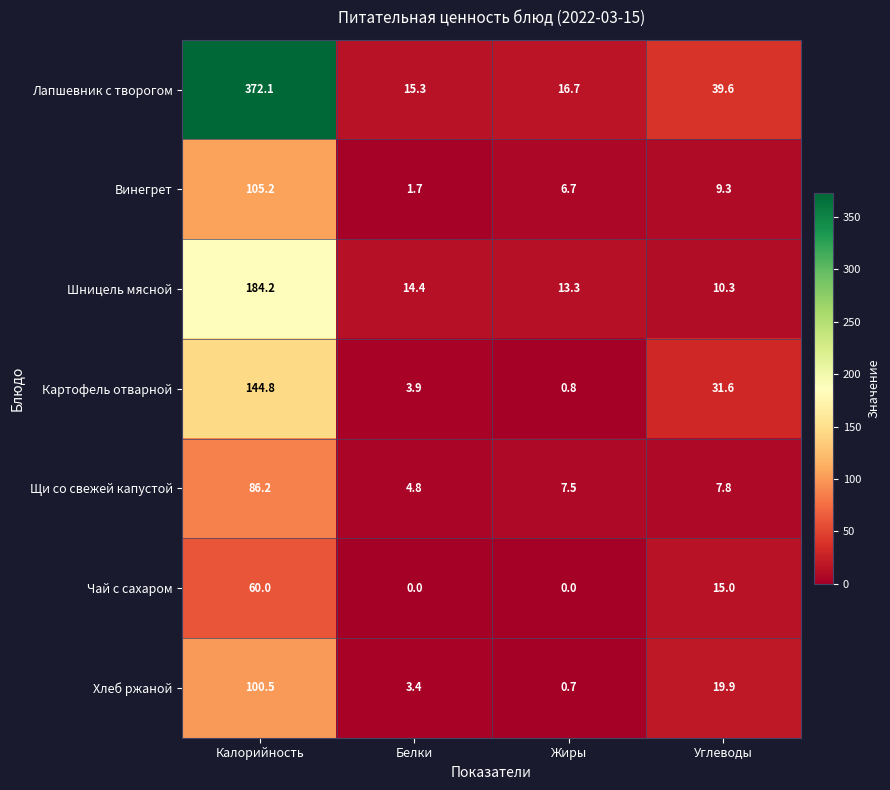

How many data points in Шницель мясной are above 14?

2